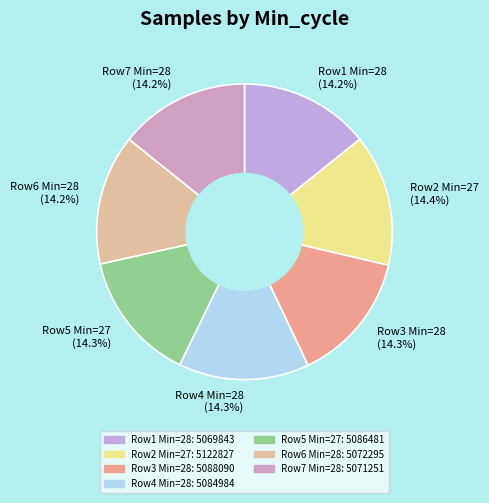

Approximately how many times larger is the value at Row5 Min=27 (14.3%) compared to Row3 Min=28 (14.3%)?

1.0